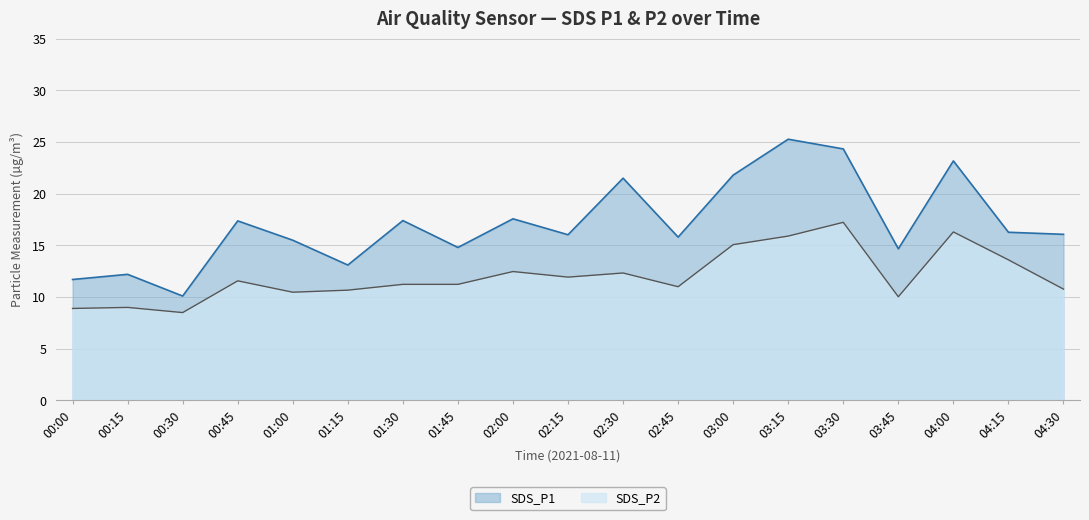

What is the difference between the maximum and minimum values in the SDS_P1 series?

15.2